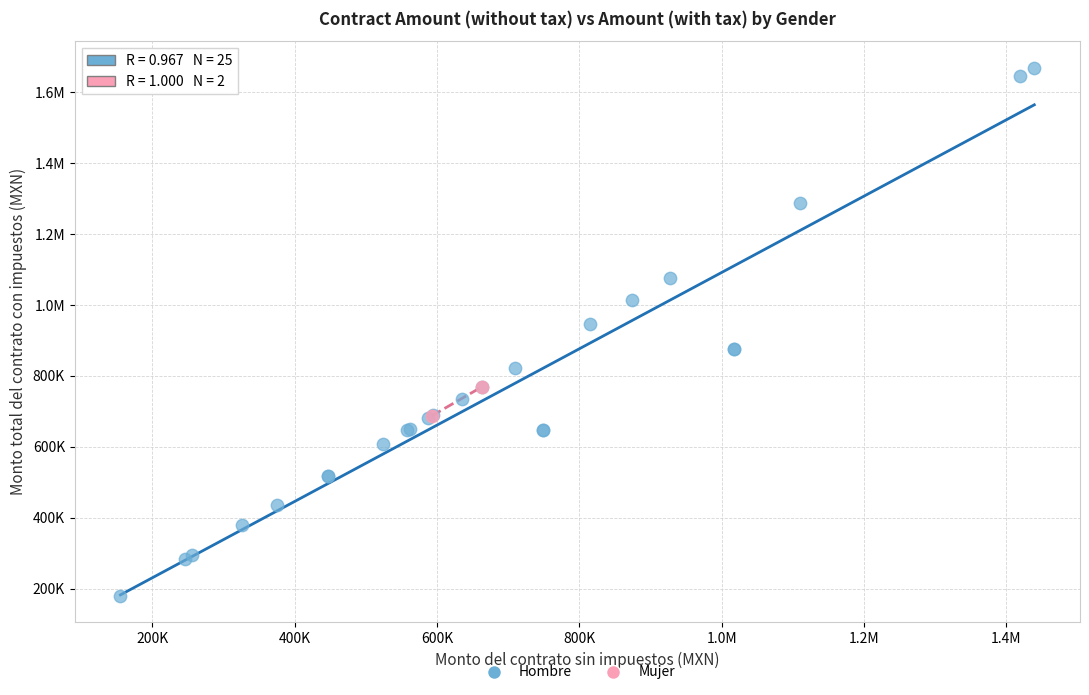

What are all the series names shown in the legend?

Hombre, Mujer